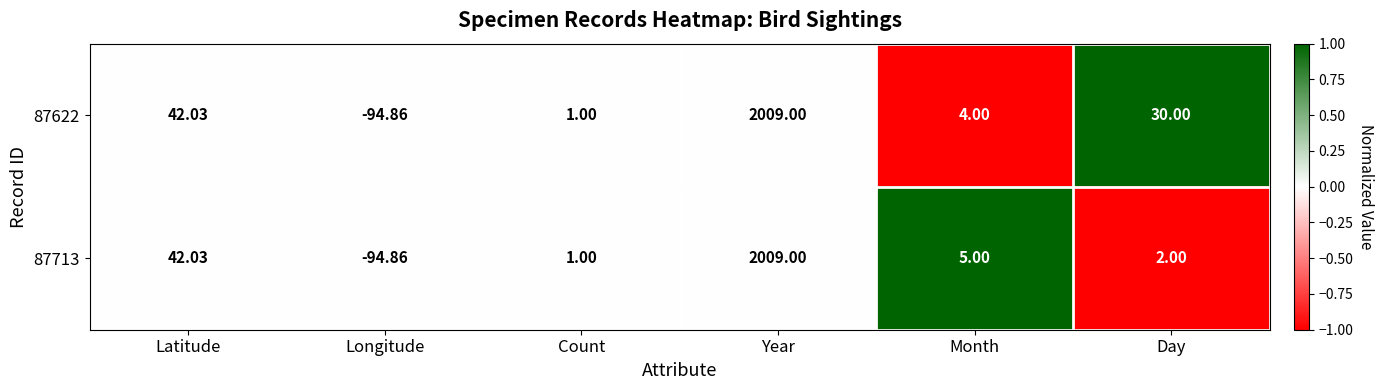

At which label is 87622 closest to 957?

Latitude